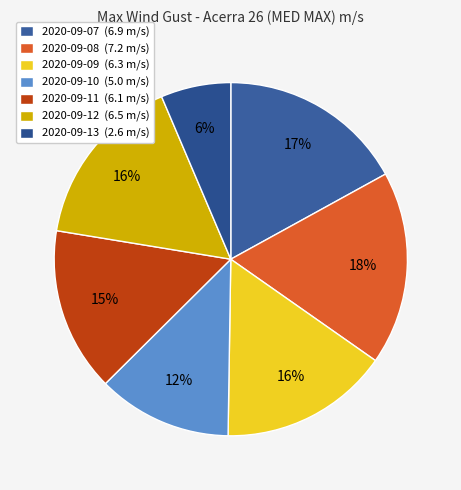

Is 2020-09-12 the majority of the pie?

No